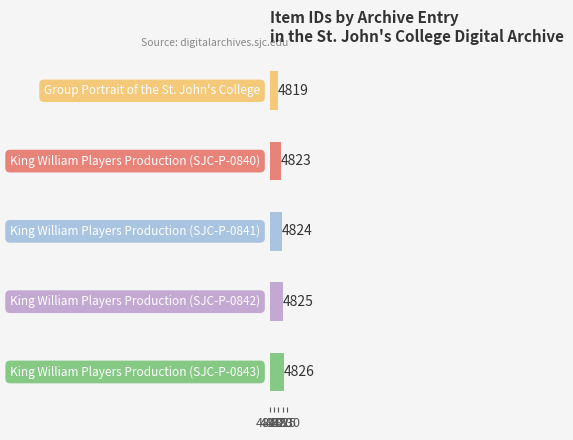

How many values are between 4823 and 4825?

3